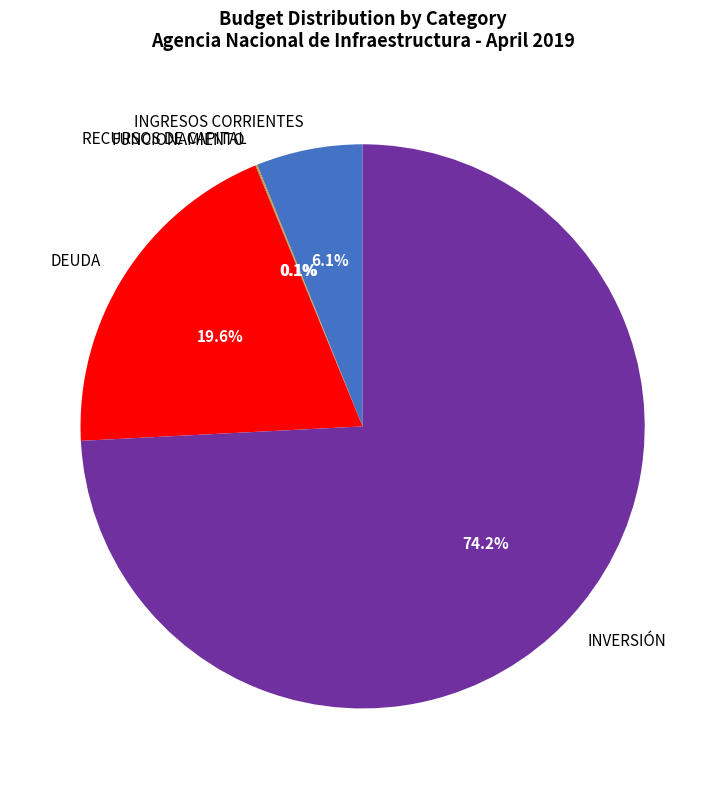

Between DEUDA and INVERSIÓN, which is larger?

INVERSIÓN